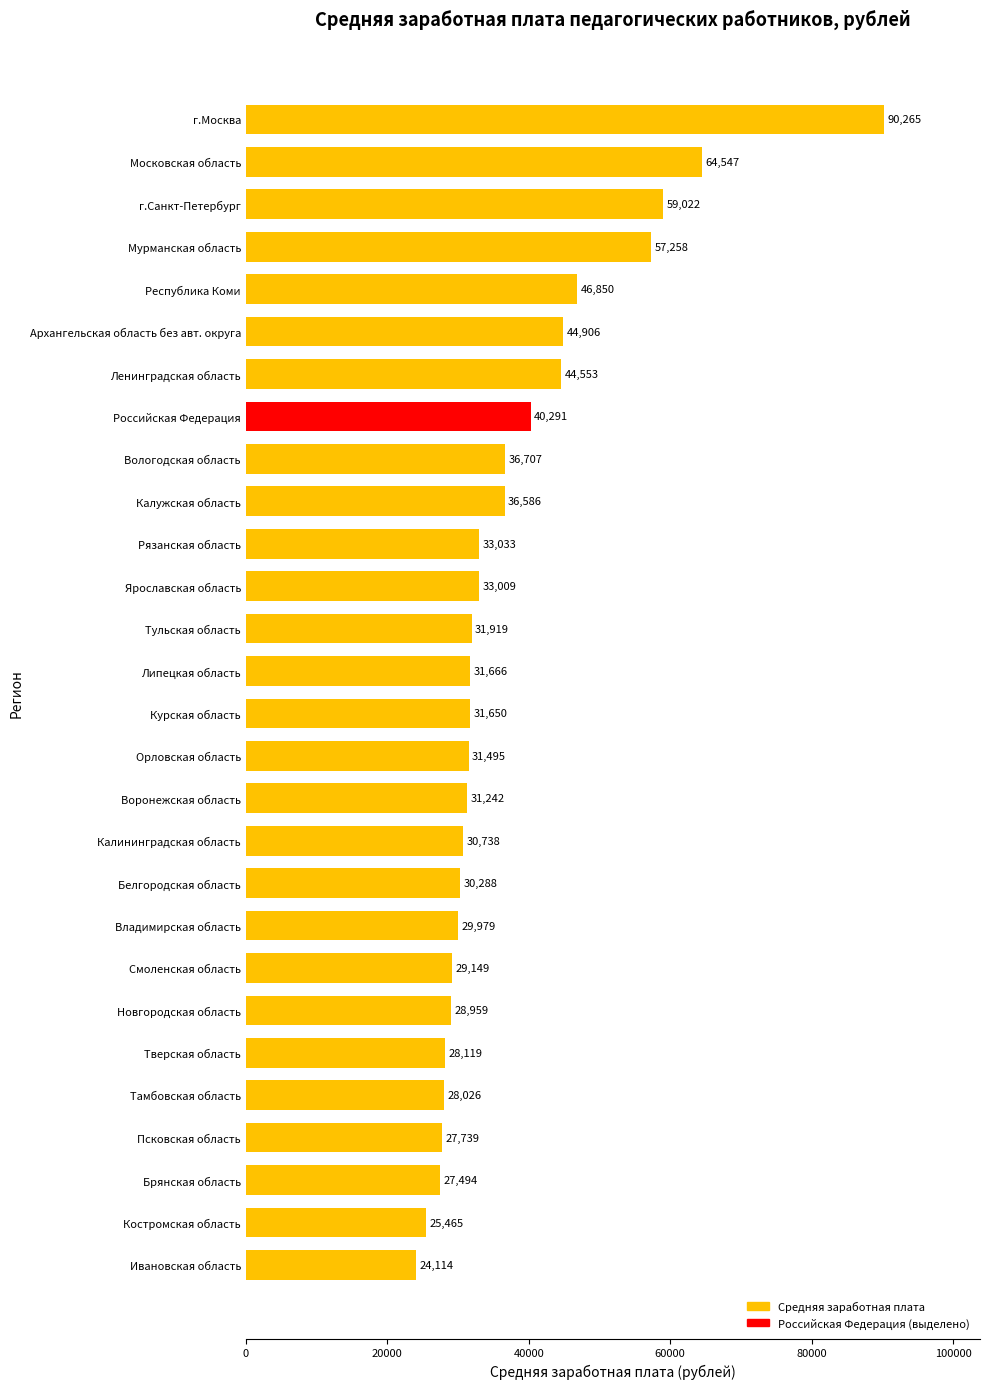

What is the sum of the values at Псковская область and г.Москва?

118003.9